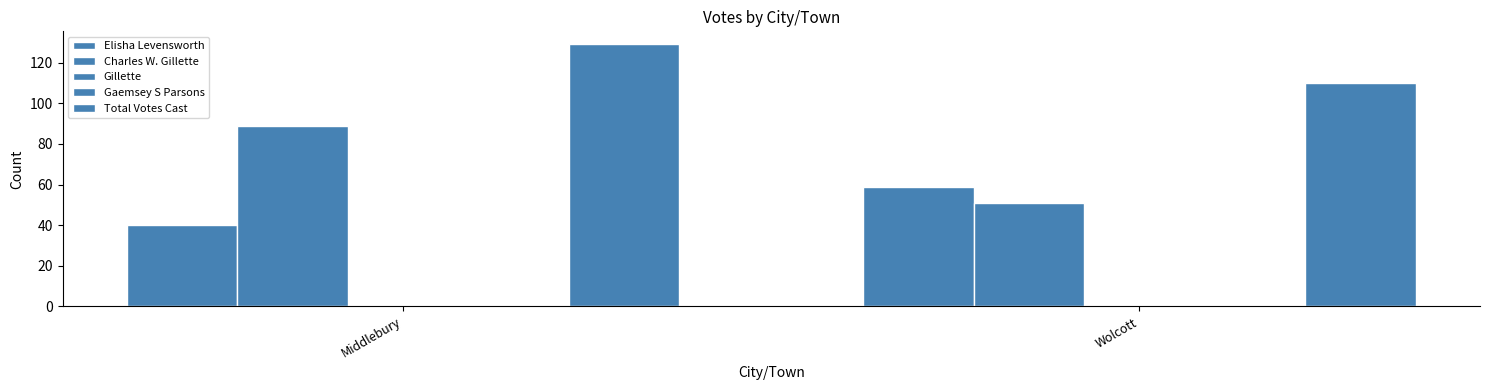

Is it true that Gillette equals 0 at Wolcott?

True